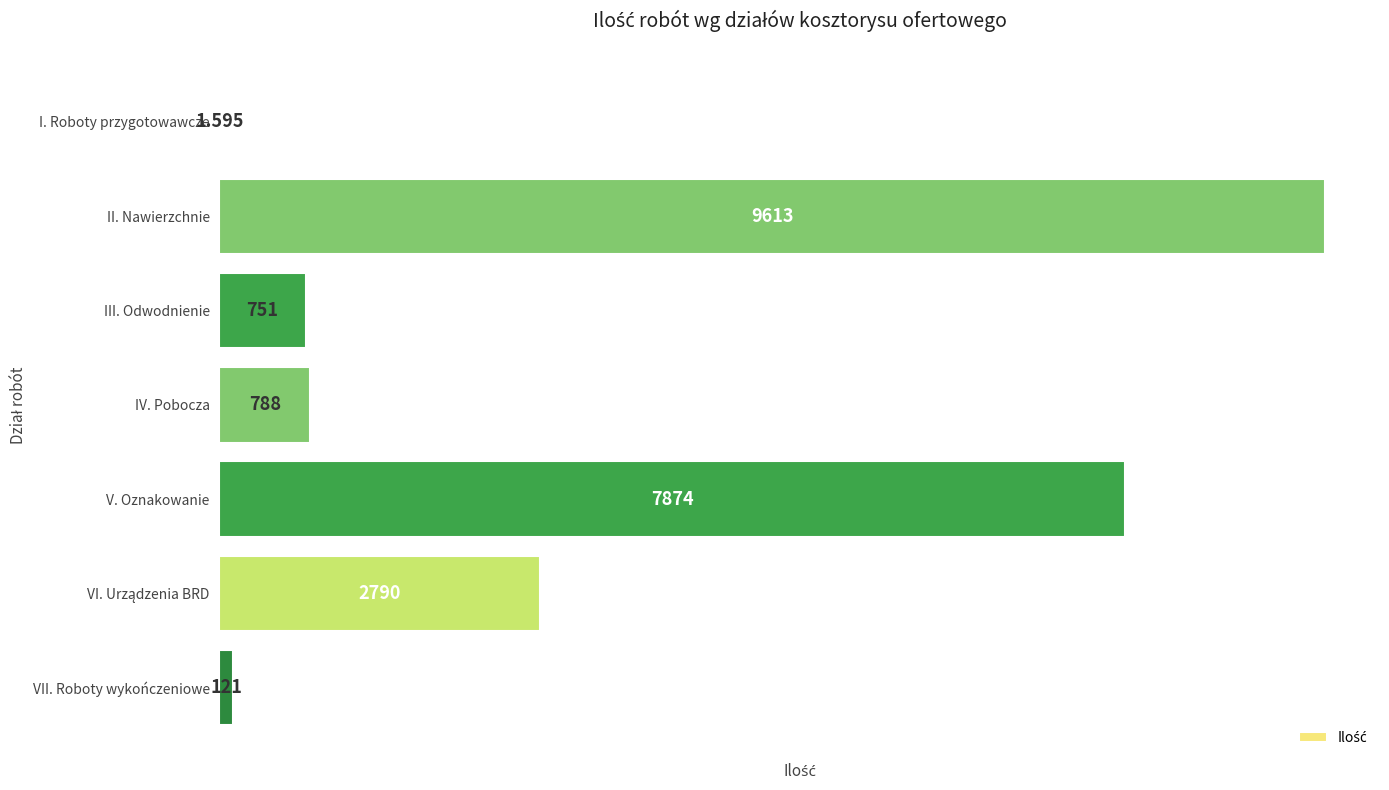

Which category has the highest value across all series?

II. Nawierzchnie